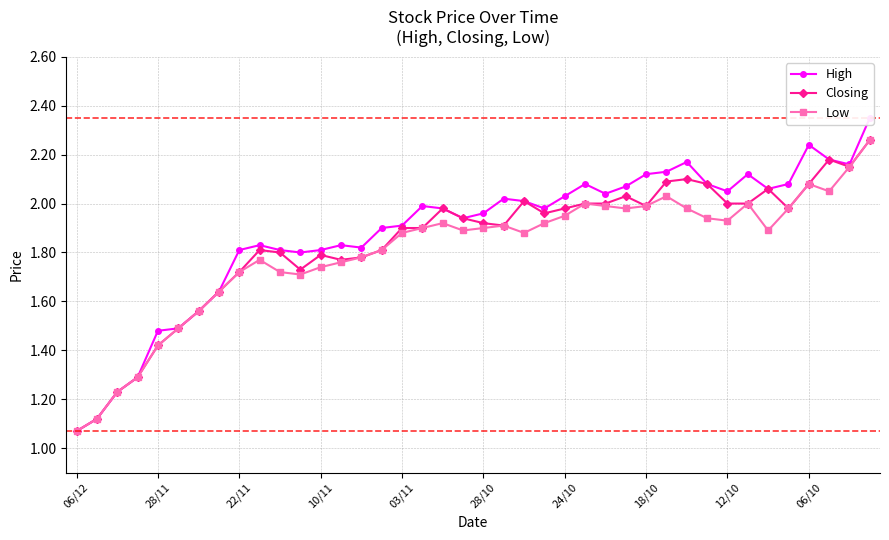

Which series has the largest total across all categories?

High